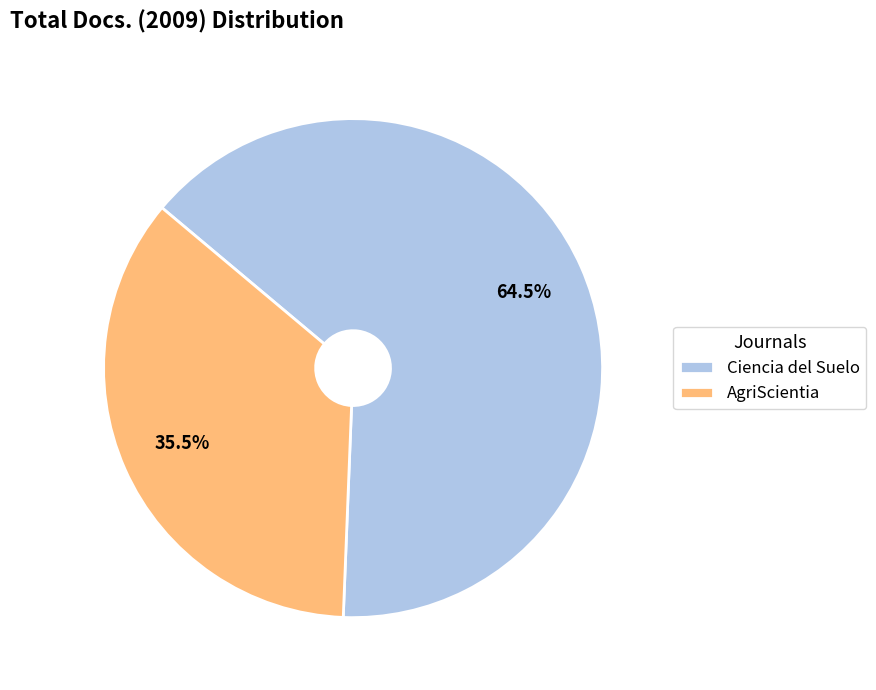

Rank the categories by value from lowest to highest.

AgriScientia, Ciencia del Suelo